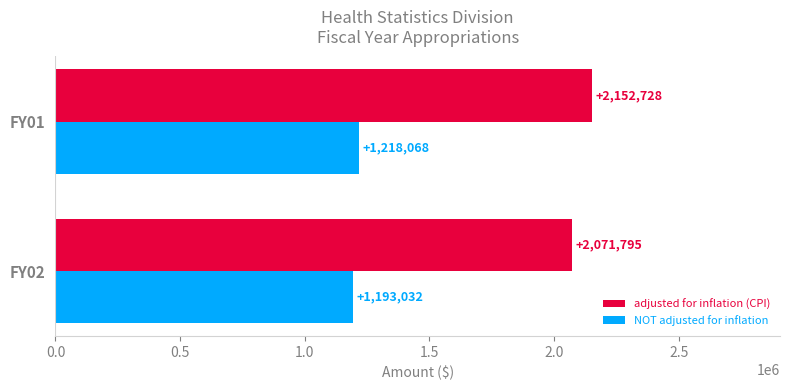

At how many categories does at least one series exceed 1792522?

2